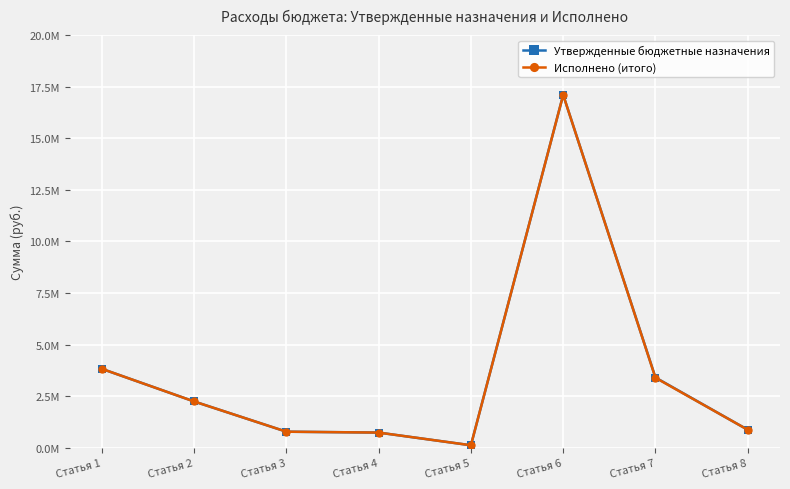

Is this an area chart (filled region under the line)?

No